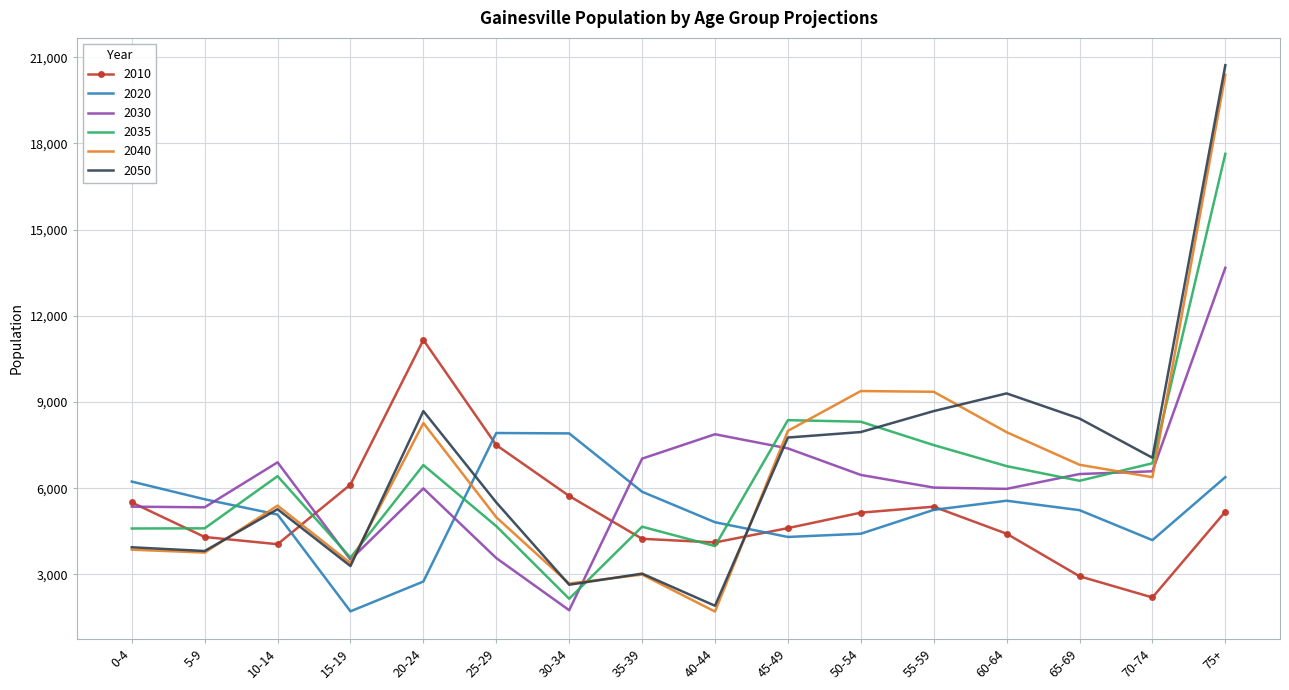

Where is the first local maximum for 2035?

10-14